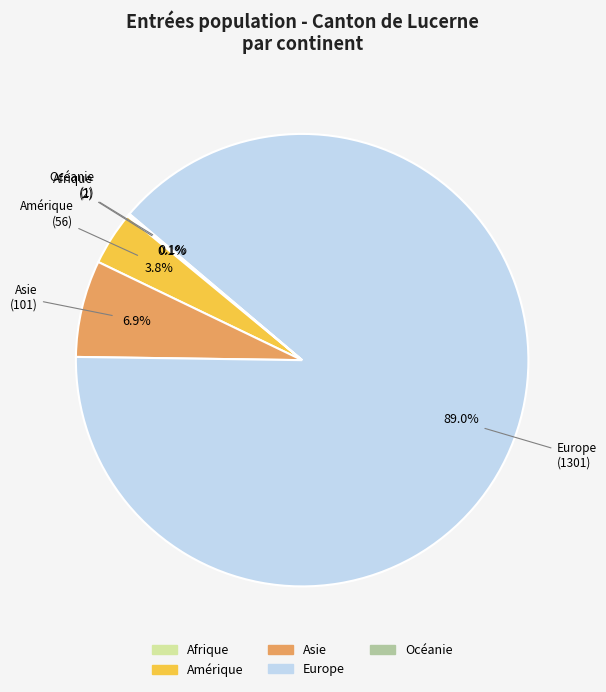

Which category has the biggest portion of the pie?

Europe